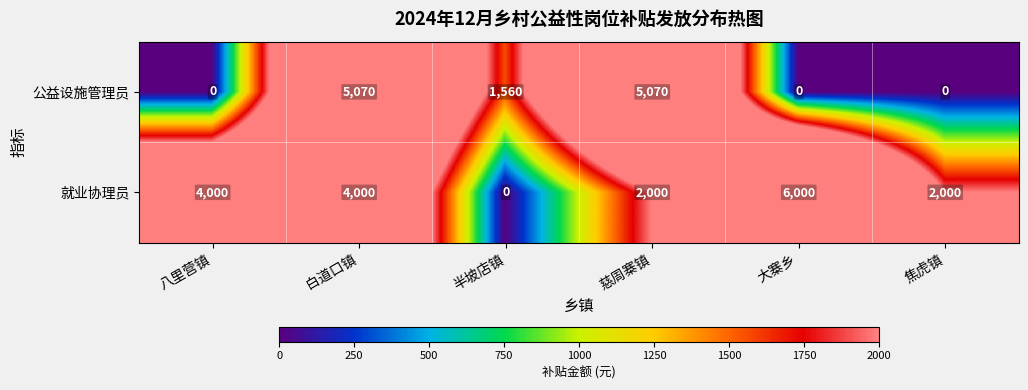

True or false: 就业协理员 has a value of 5532 at 八里营镇.

False